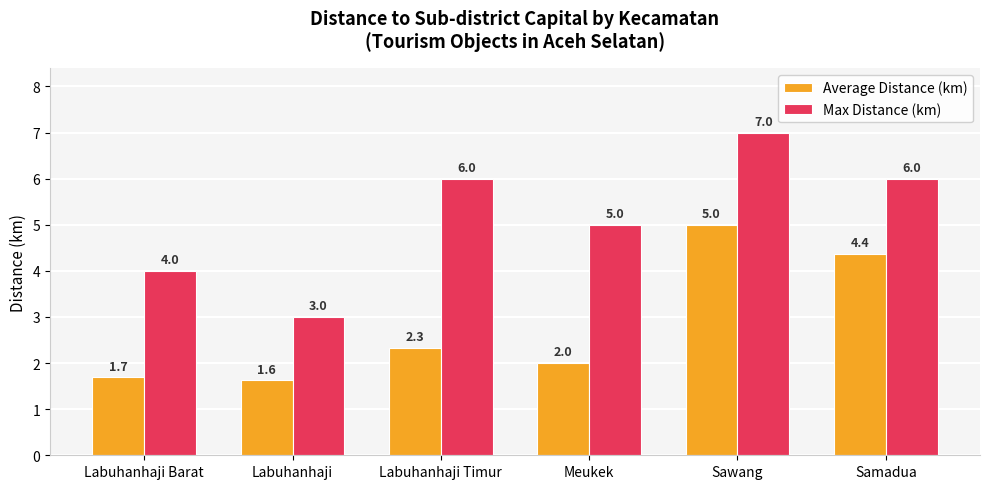

Rank the series by their average value, from lowest to highest.

Average Distance (km), Max Distance (km)